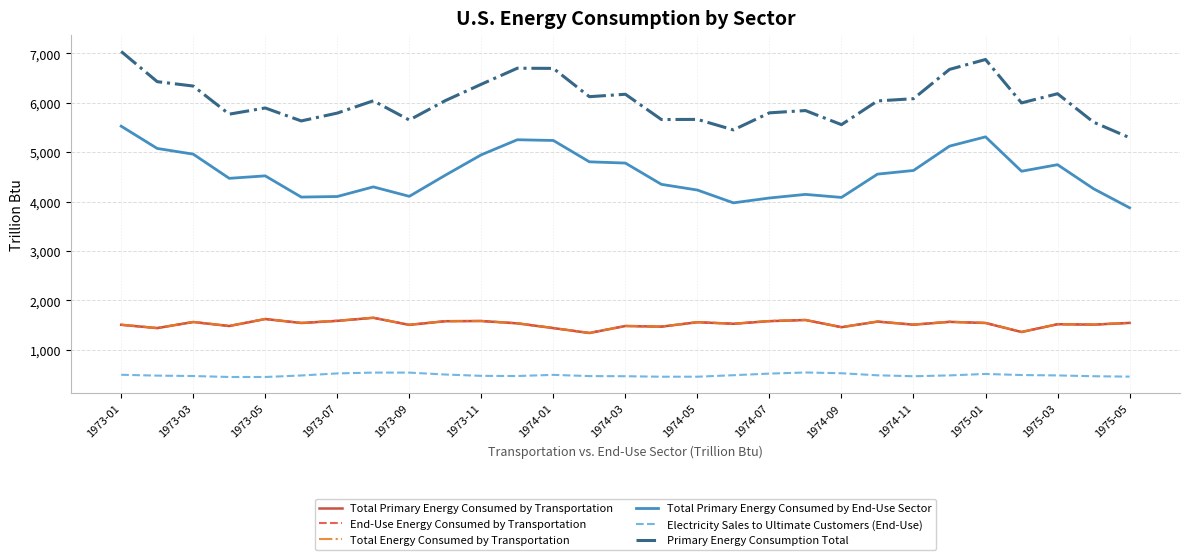

True or false: Total Primary Energy Consumed by End-Use Sector and Total Primary Energy Consumed by Transportation intersect in this chart.

False